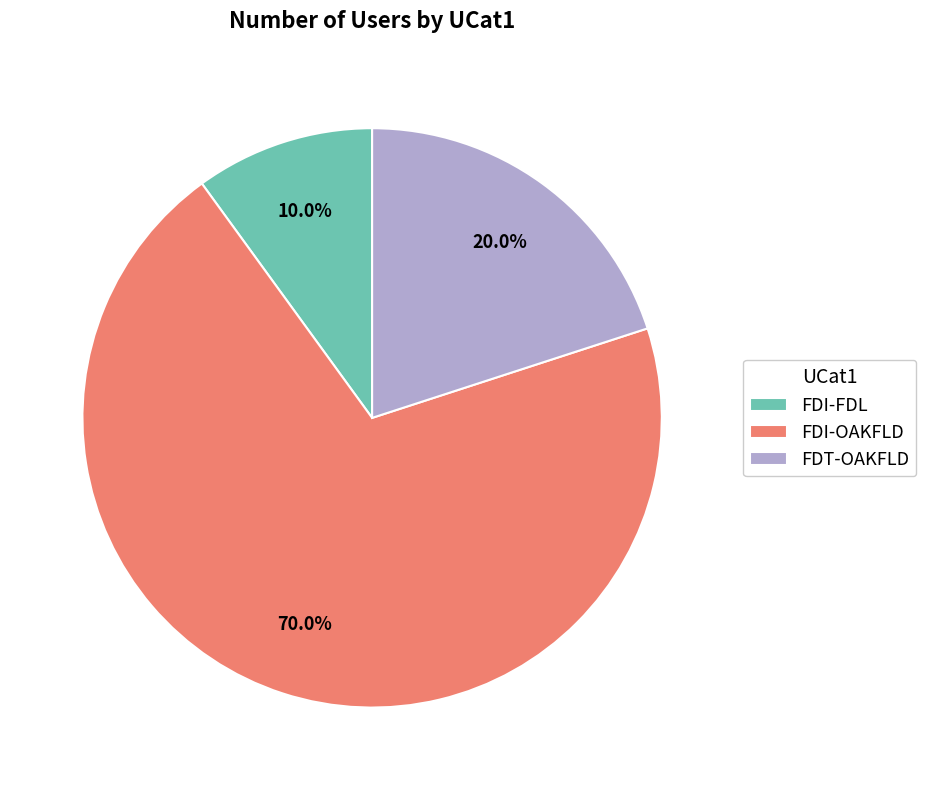

True or false: FDT-OAKFLD accounts for 20% of the total.

True